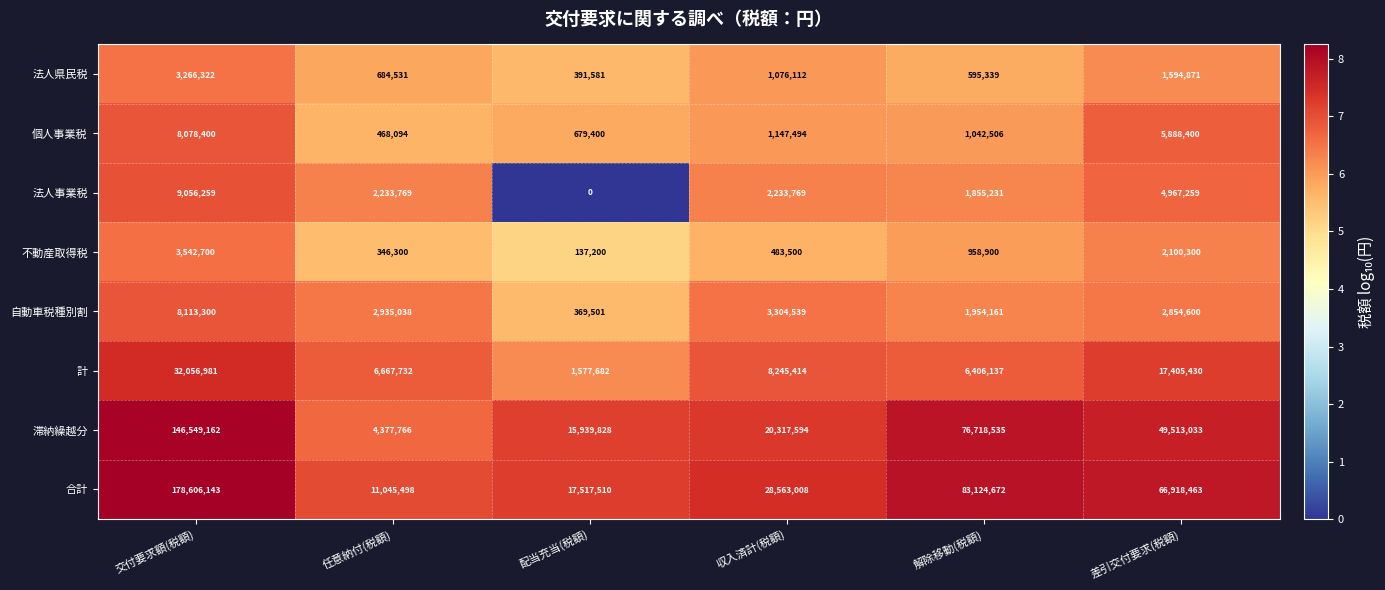

True or false: 法人事業税 has a value of 6083737 at 配当充当(税額).

False